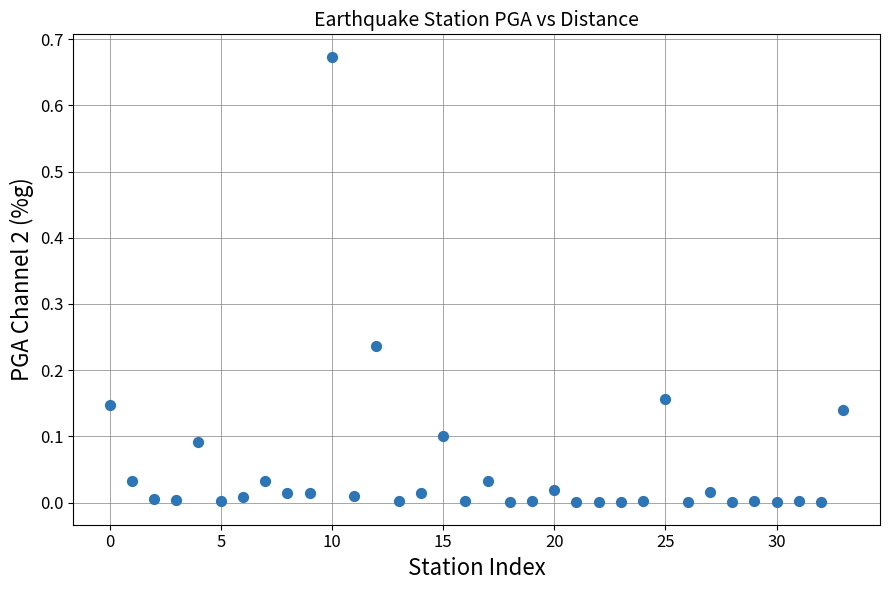

Count the number of points in this scatter plot.

34